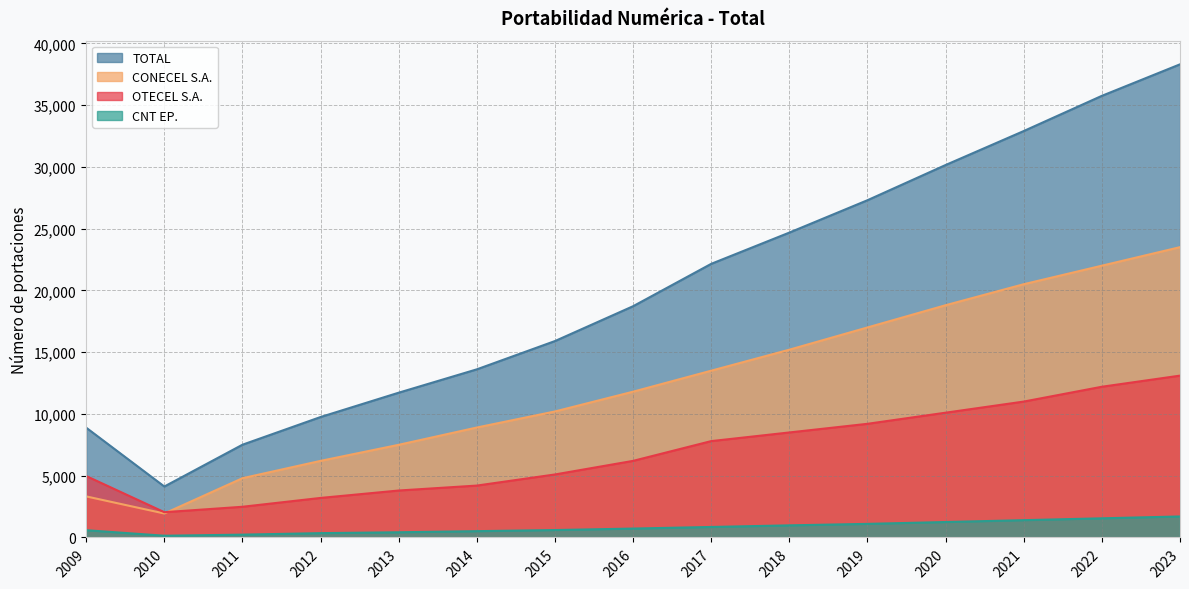

Between 2023 and 2018, which is larger?

2023